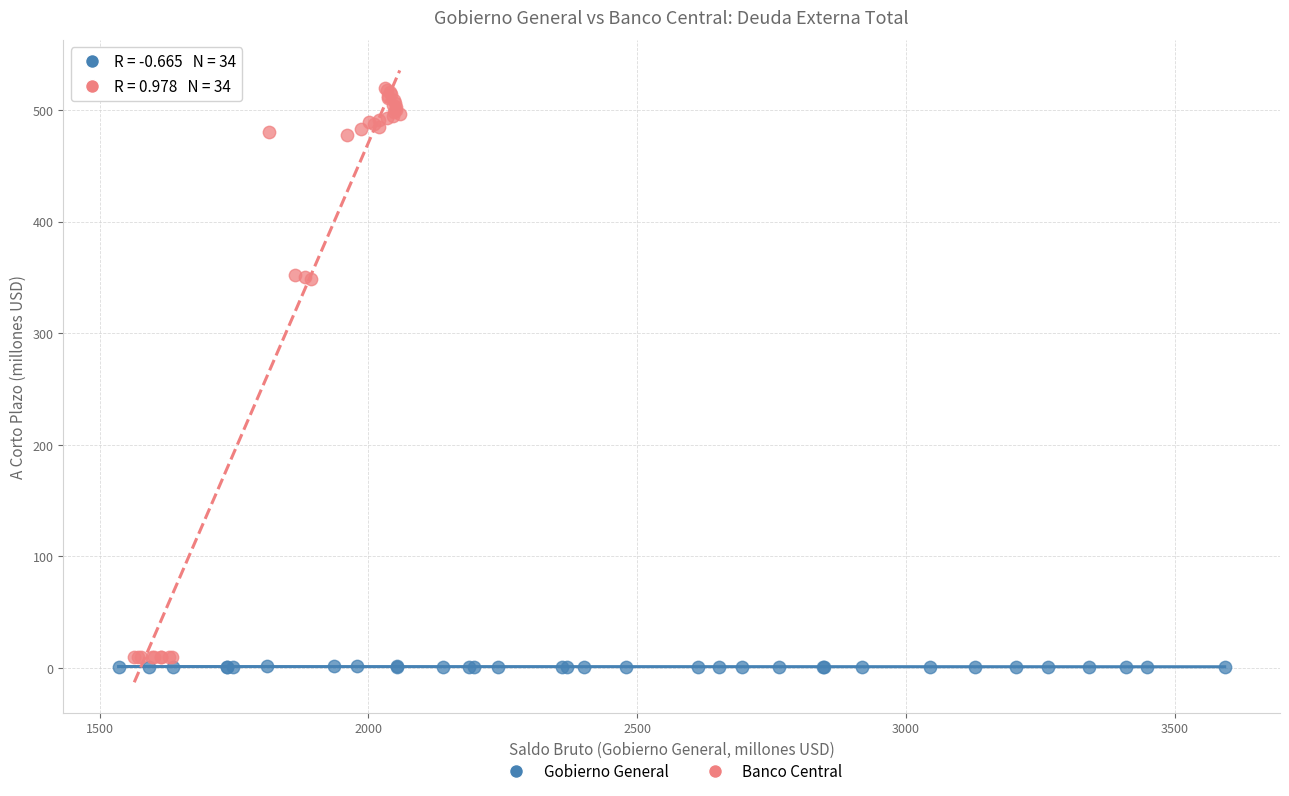

Which series reaches the minimum Y coordinate?

Gobierno General